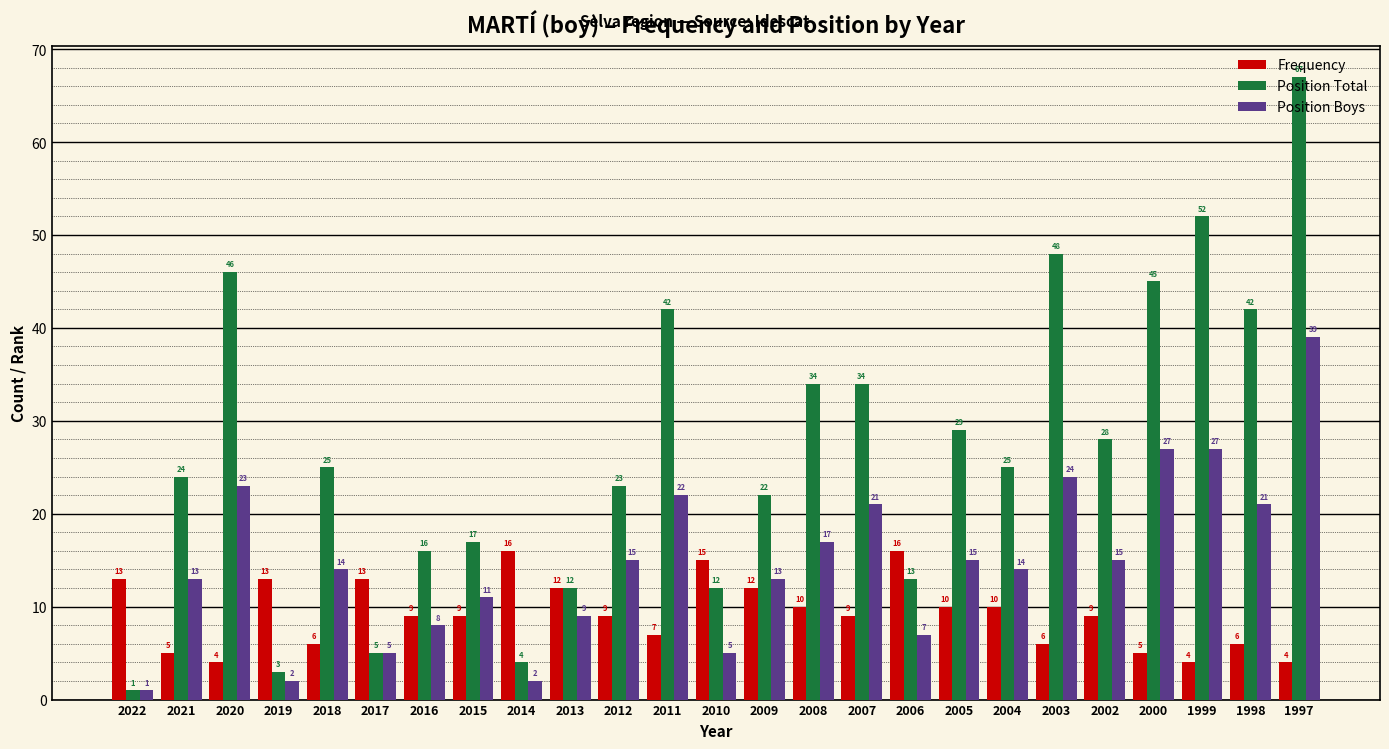

At which label does Position Total reach its peak?

1997